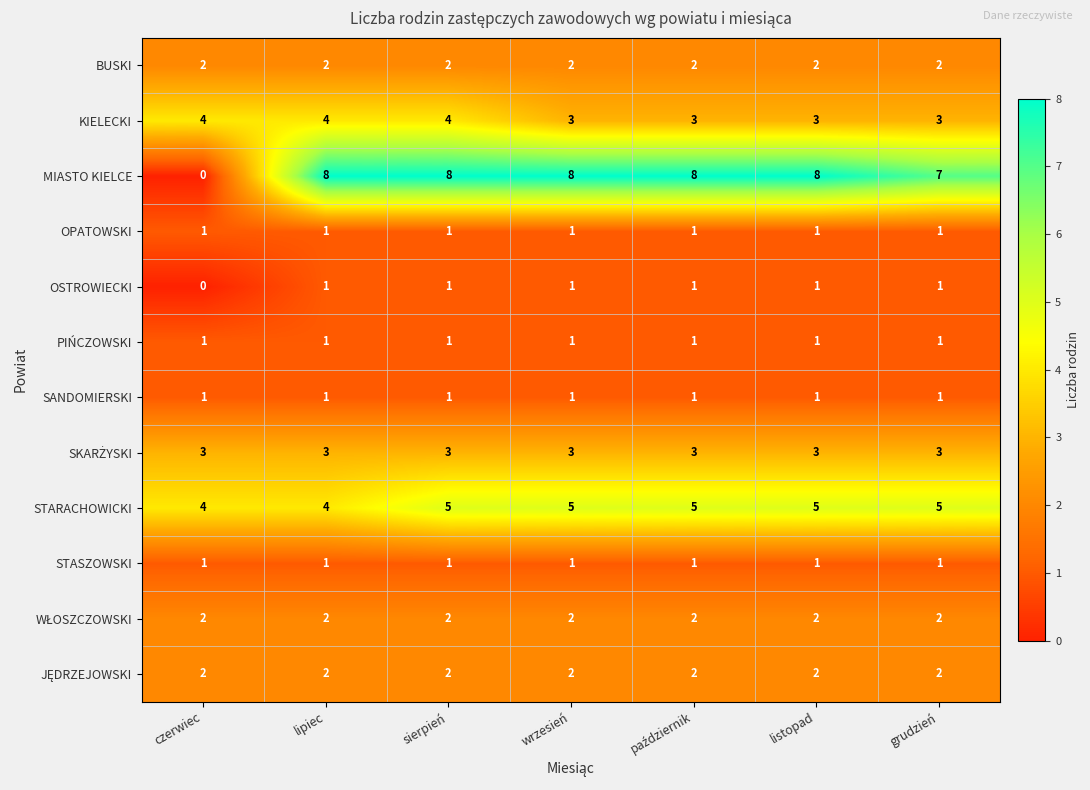

The value of MIASTO KIELCE at grudzień is 4. True or false?

False